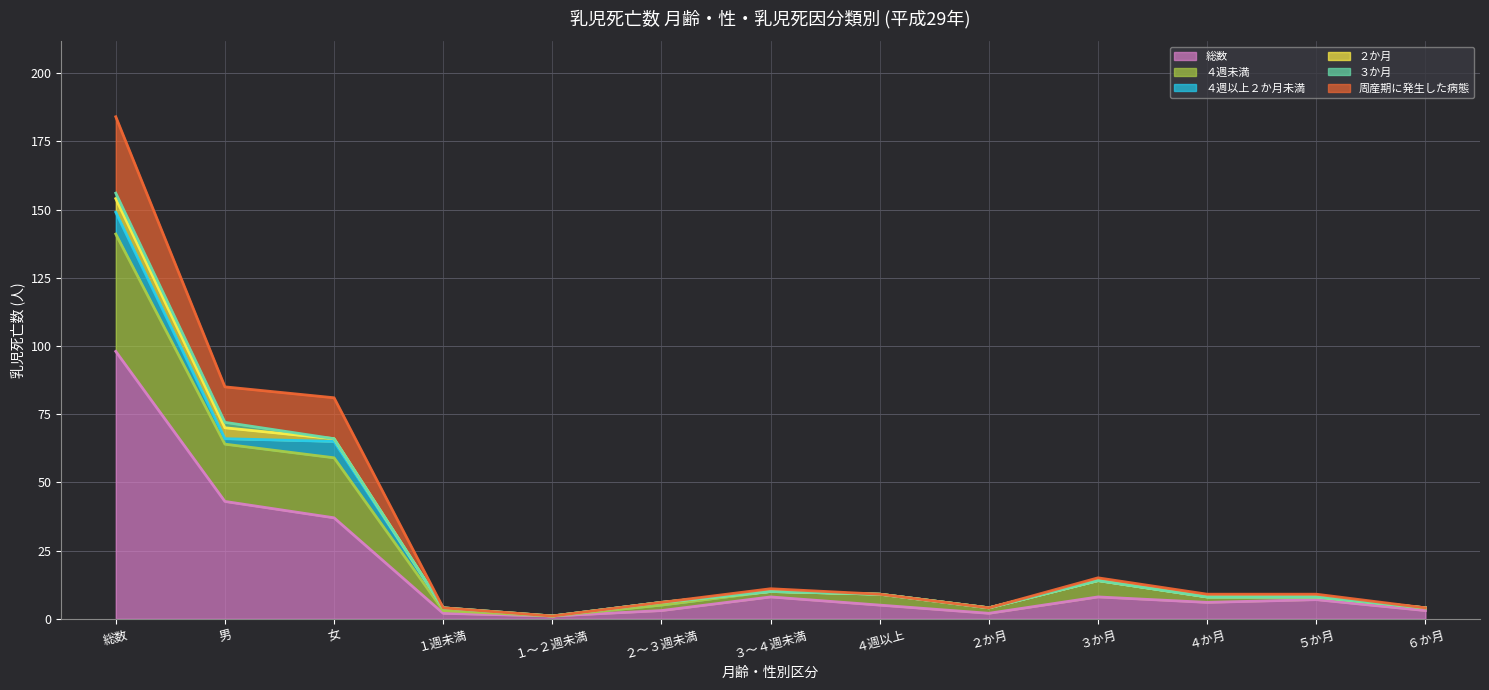

What is the greatest value displayed?

184